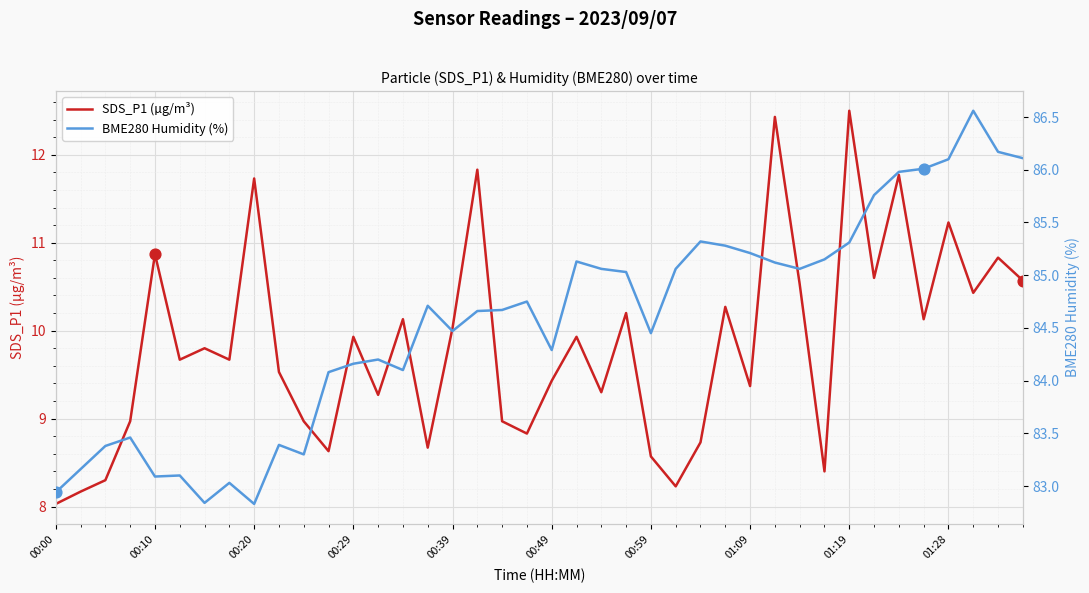

What is the lowest value of the SDS_P1 (µg/m³) series?

8.0